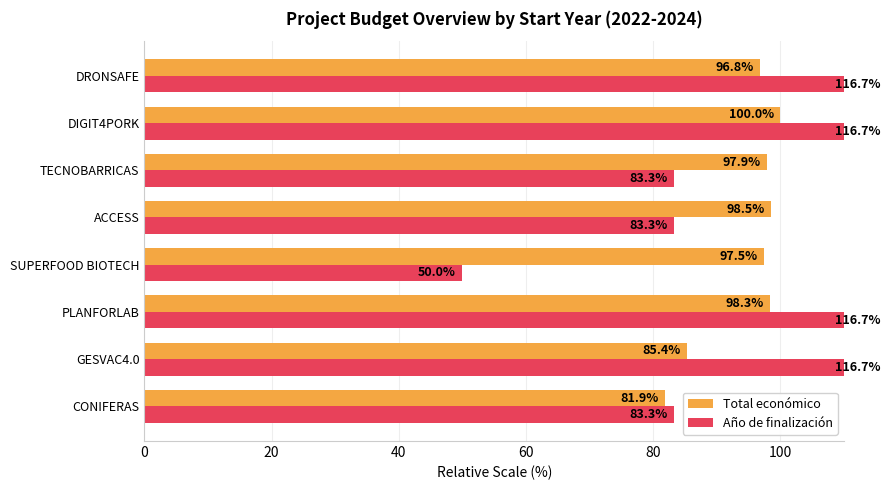

How many bars are there in each group?

2